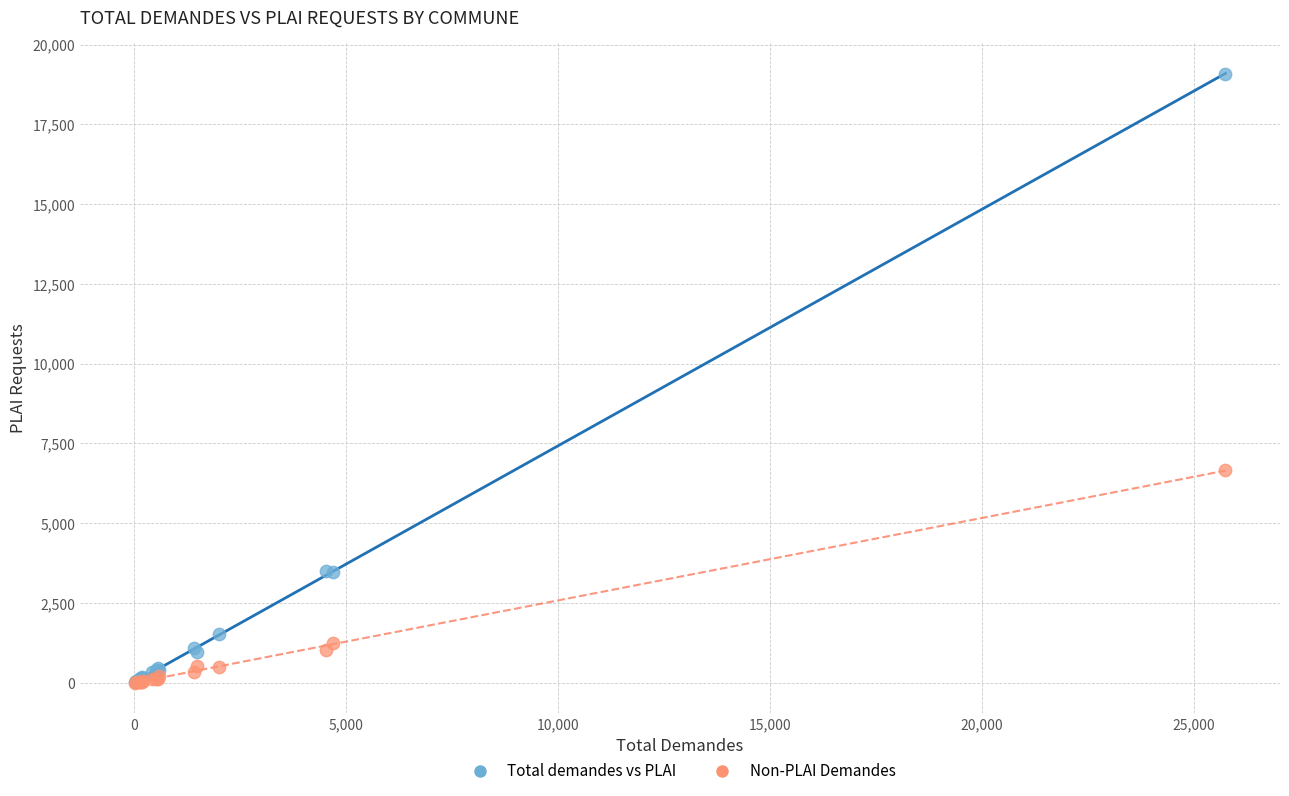

In the Total demandes vs PLAI series, what Y value is closest to 9549?

3516